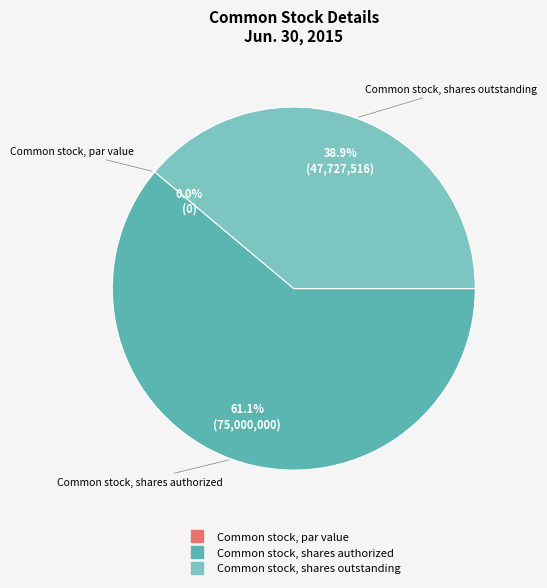

What percentage do Common stock, par value and Common stock, shares outstanding together represent?

38.9%